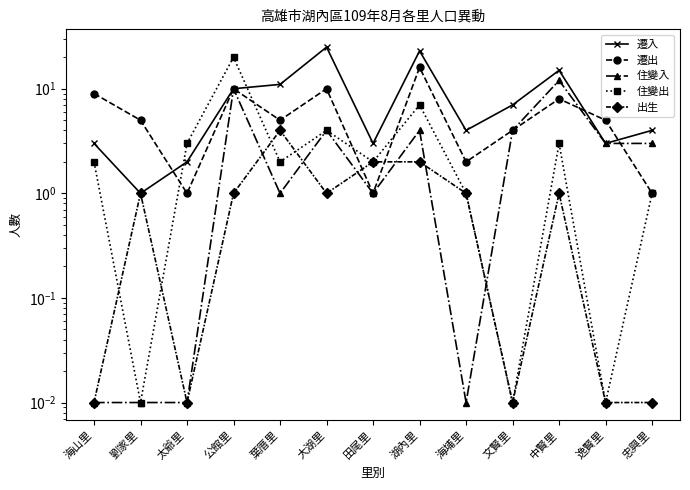

At which category is the sum across all series the highest?

湖內里